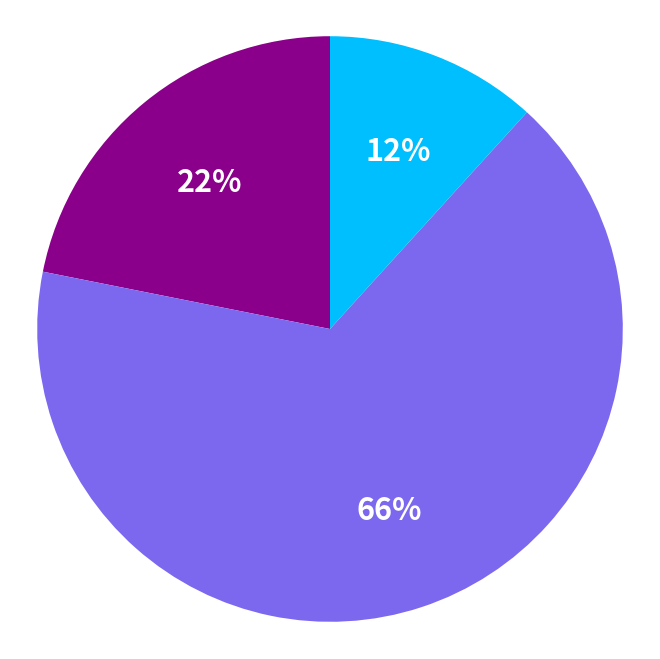

Count the number of slices in the pie.

3